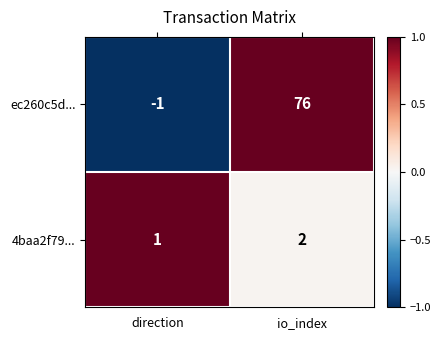

What is the total value across all series at io_index?

78